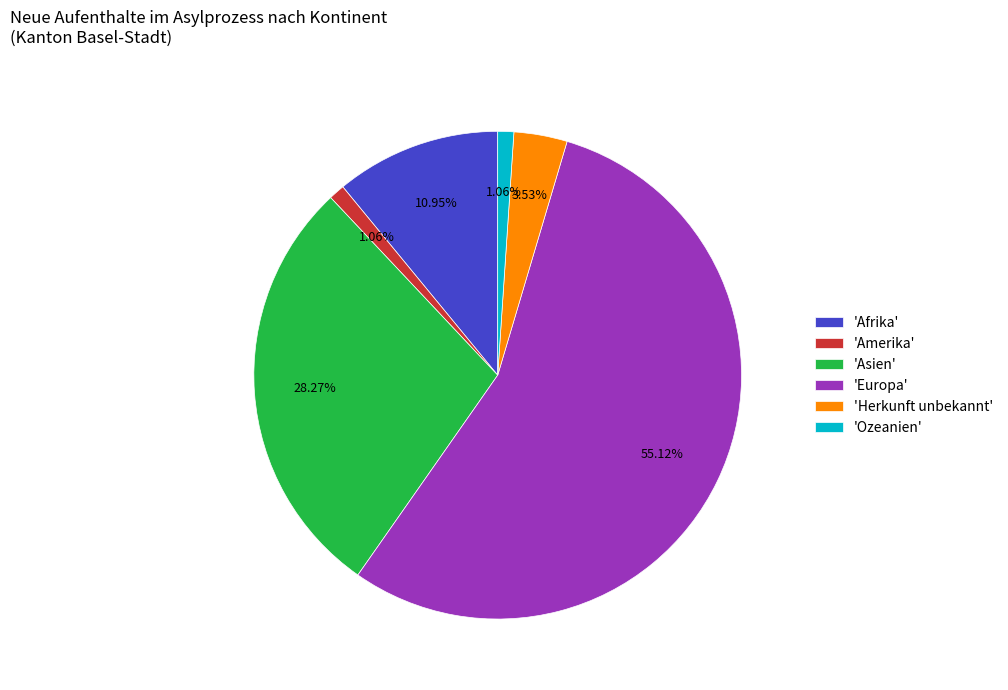

What is the majority slice?

'Europa'